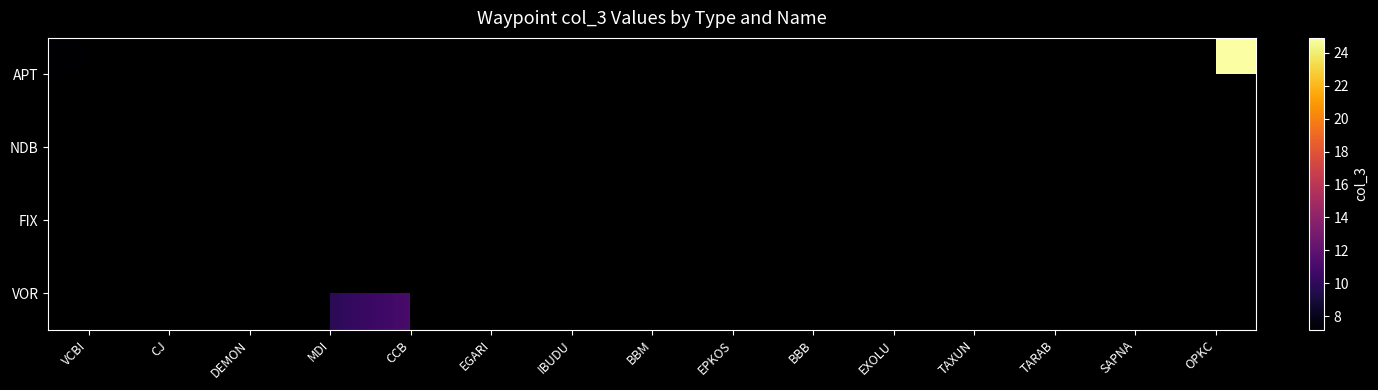

Which series has the largest range (max minus min)?

APT